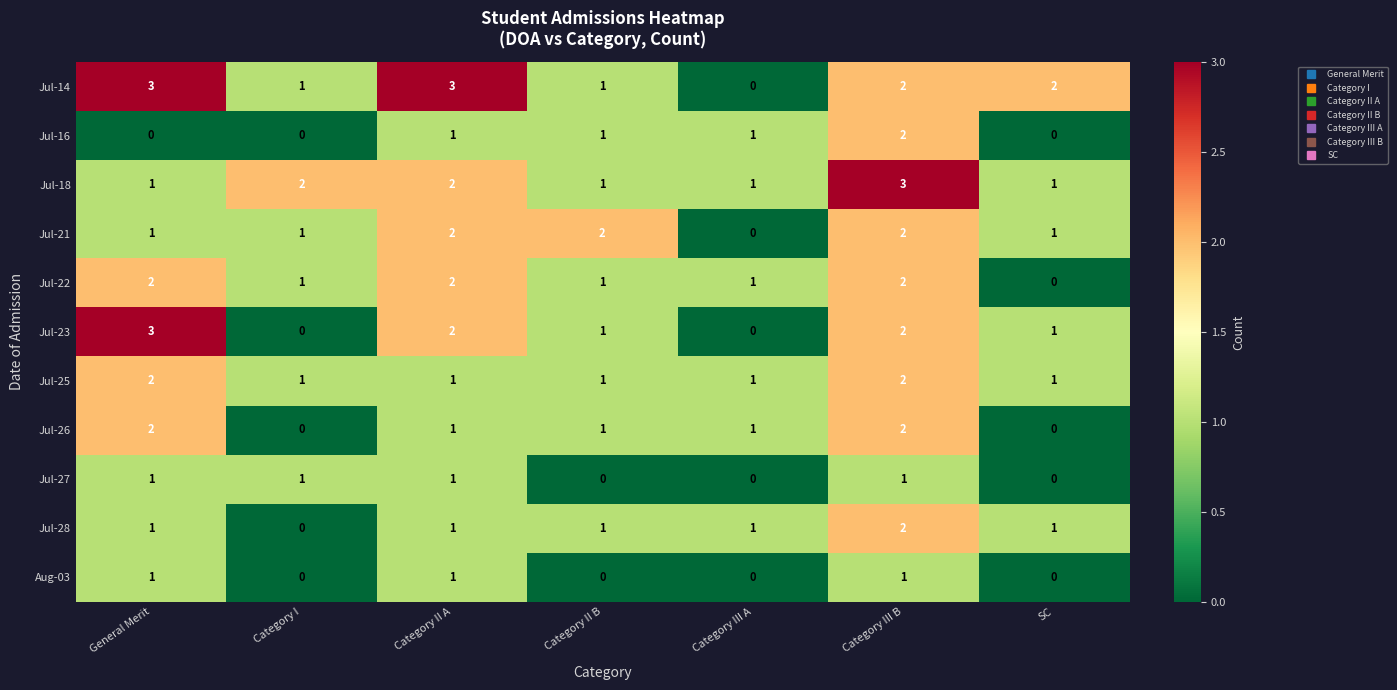

At which category is the sum across all series the highest?

Category III B